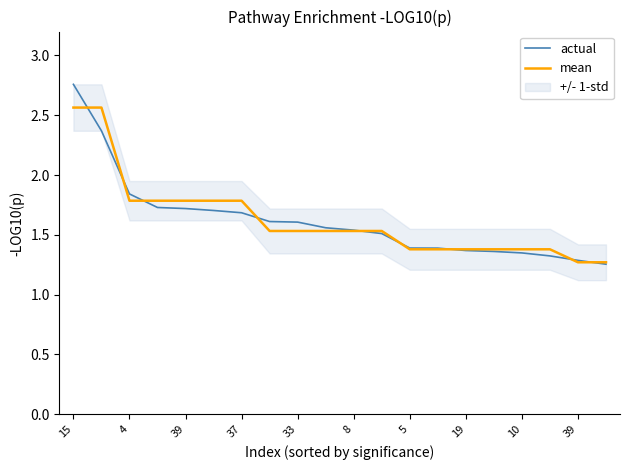

Does the chart have visible grid lines?

No